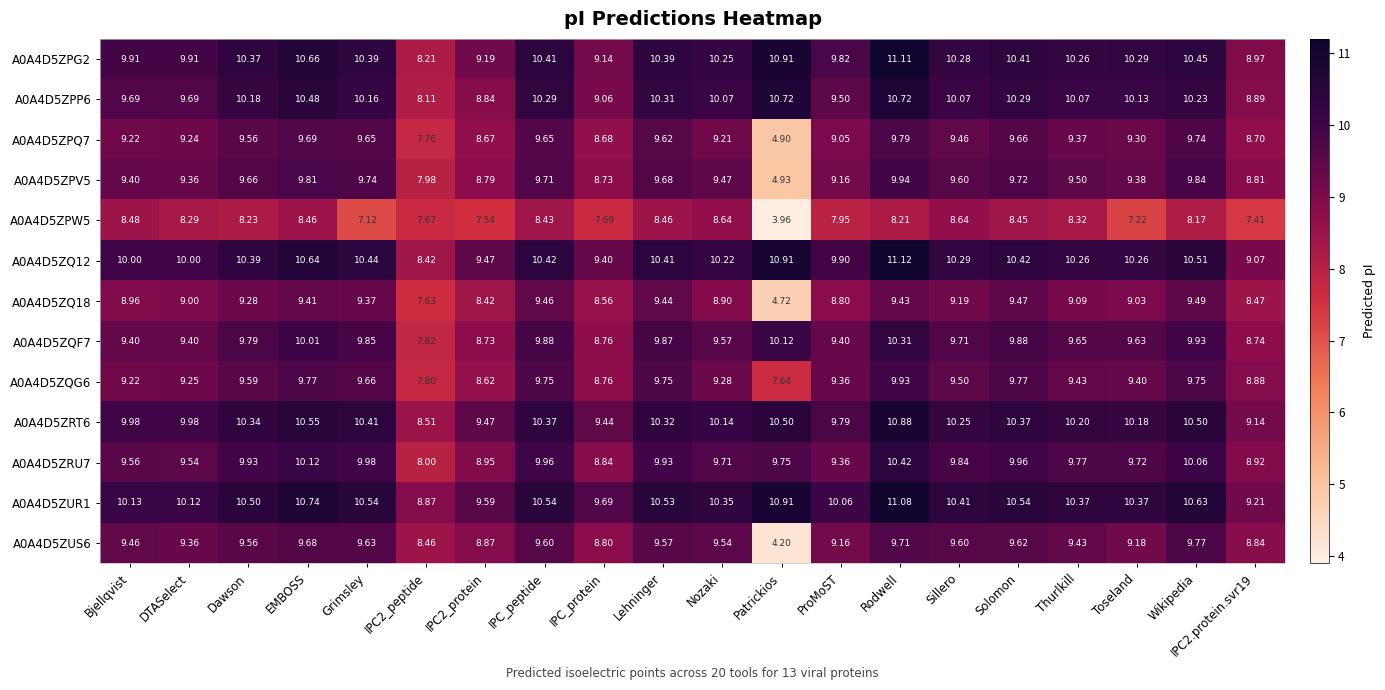

At which category does the chart reach its minimum across all series?

Patrickios